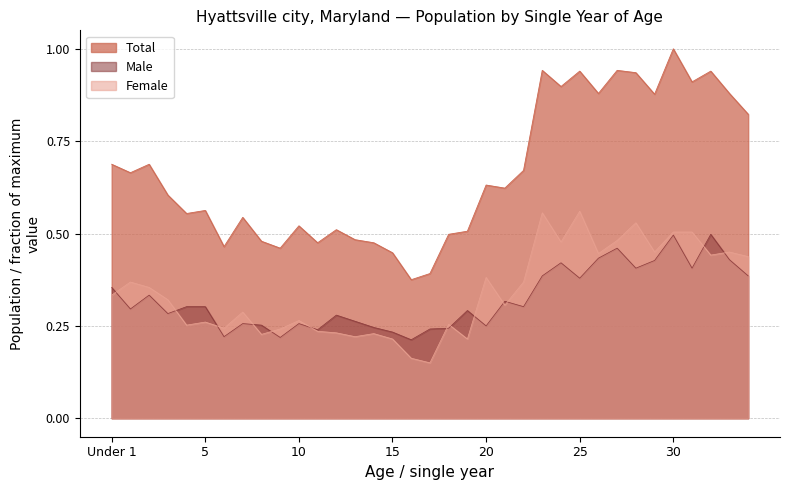

Which series has the largest range (max minus min)?

Total